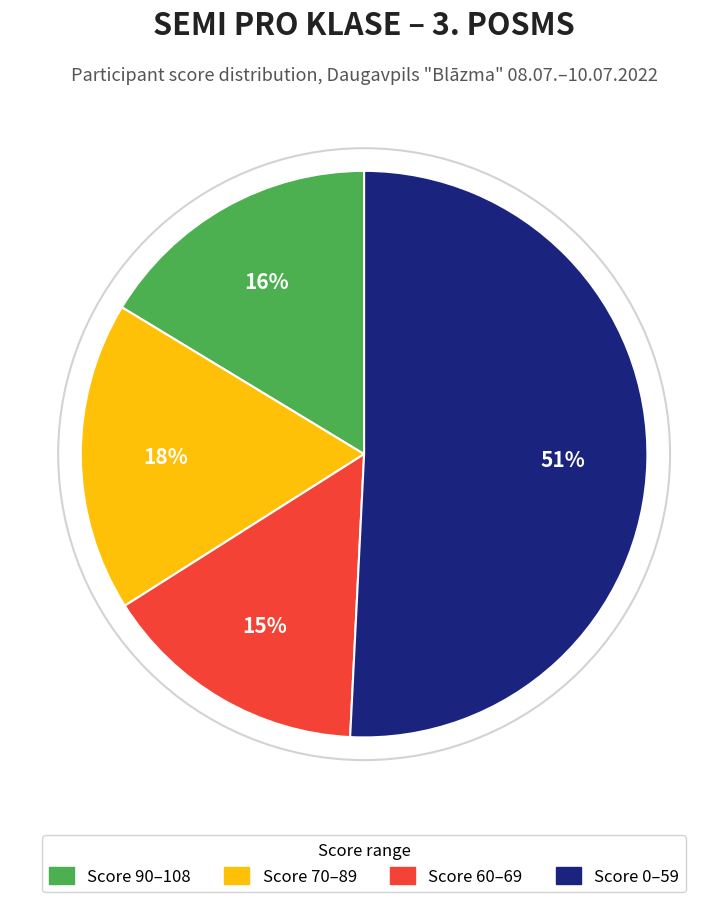

Is there a majority slice in this chart?

Yes